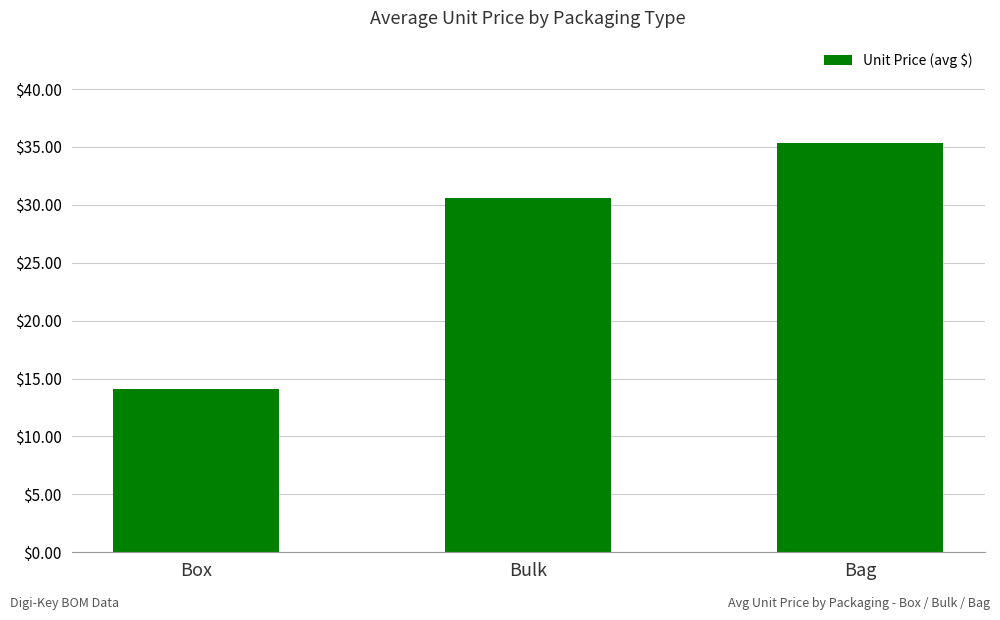

What is the value of the 3rd bar from the left?

35.3